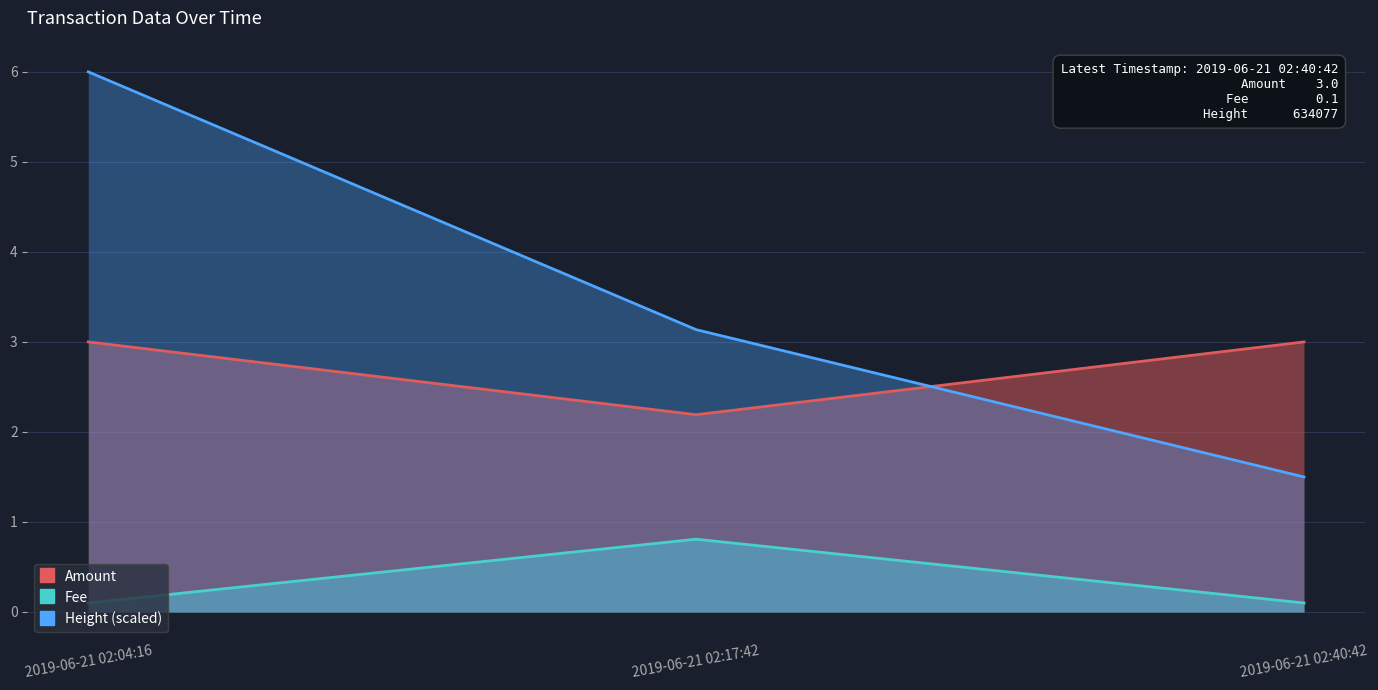

List the series in order of their peak value, lowest first.

Fee, Amount, Height (scaled)